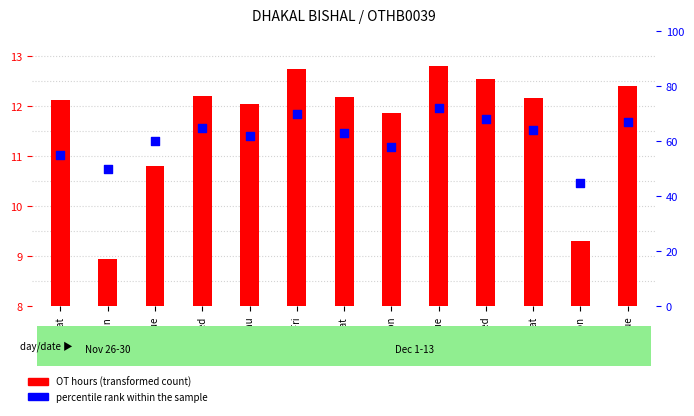

Which series has the largest total across all categories?

percentile rank within the sample